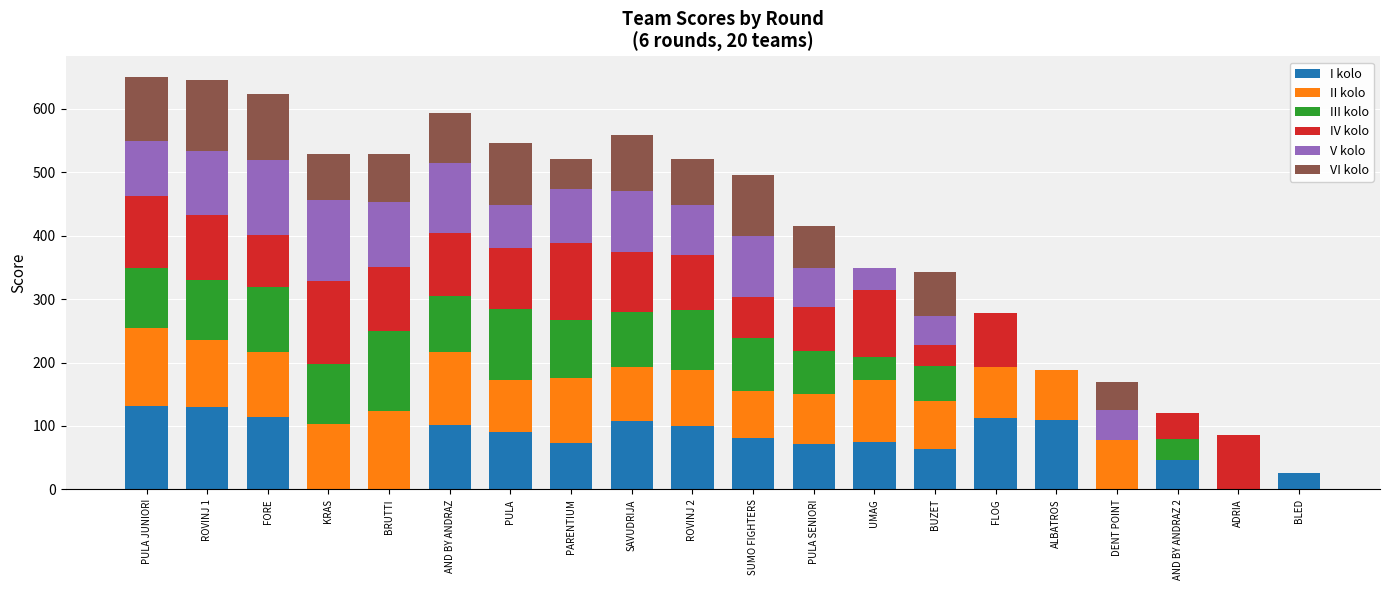

What is the total value across all series at BLED?

26